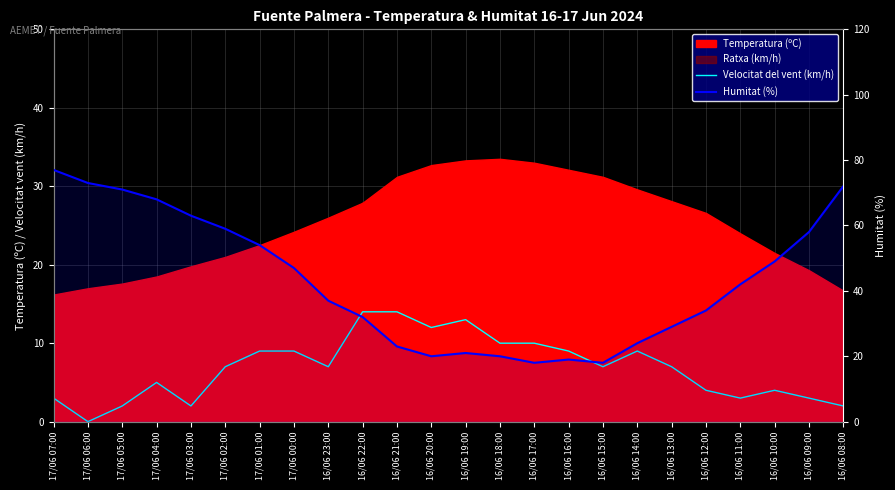

What position from the left is 16/06 23:00?

9